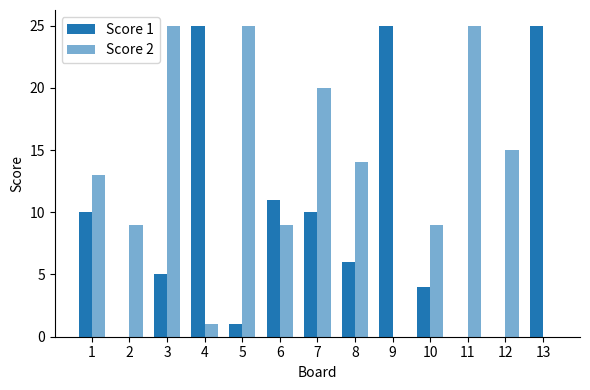

How many series are shown in this chart?

2